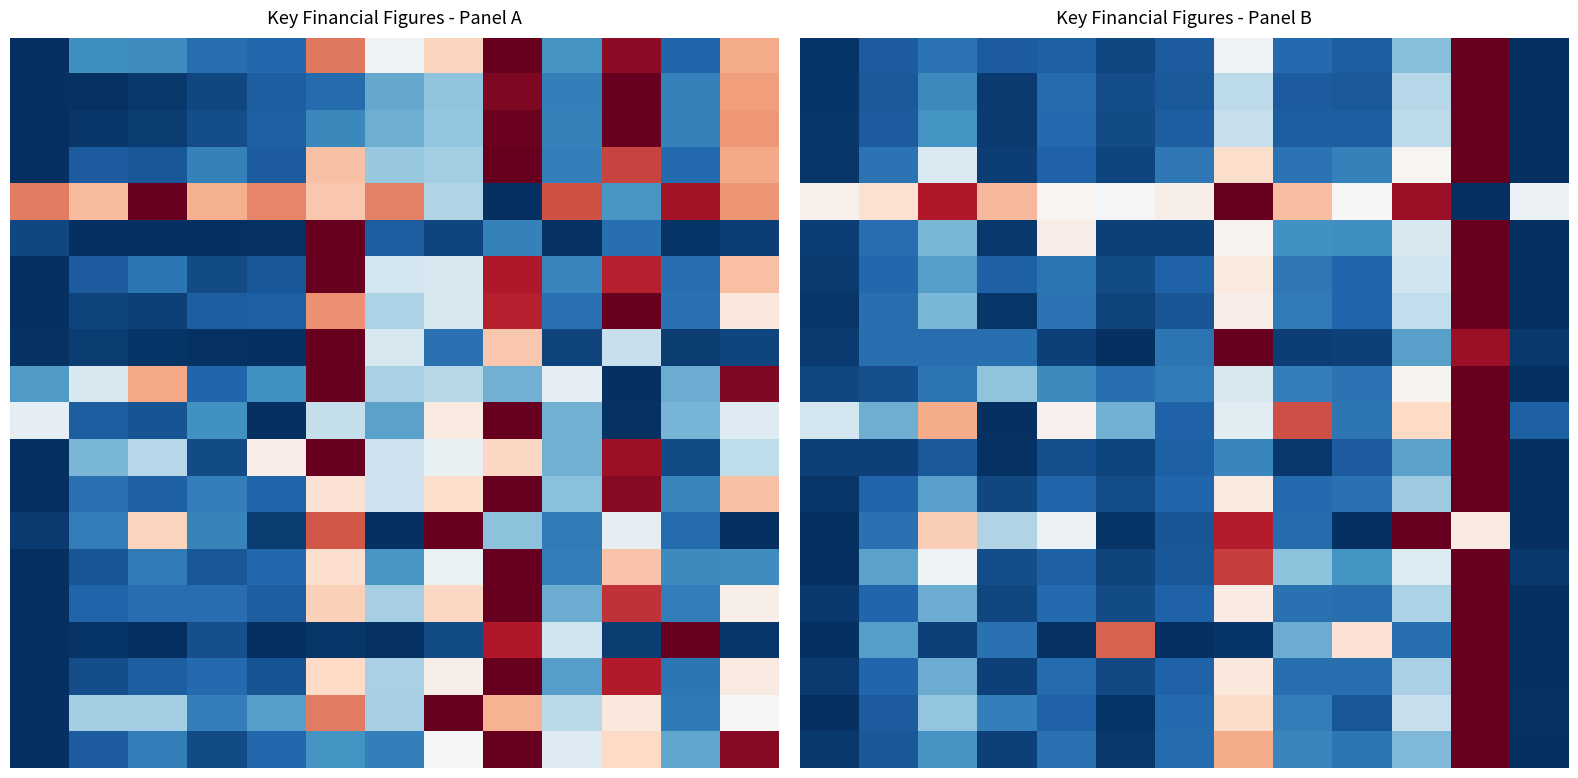

What is the total value across all series at 8?

3.9